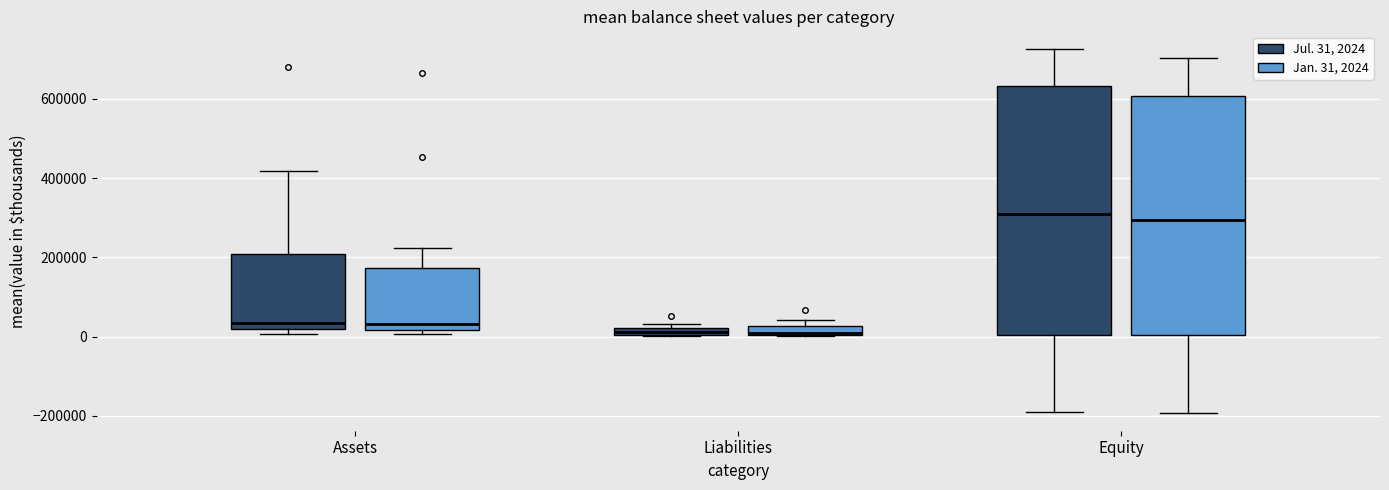

Comparing the boxes themselves (not the whiskers), which one is the tallest?

Equity (Jul. 31, 2024)